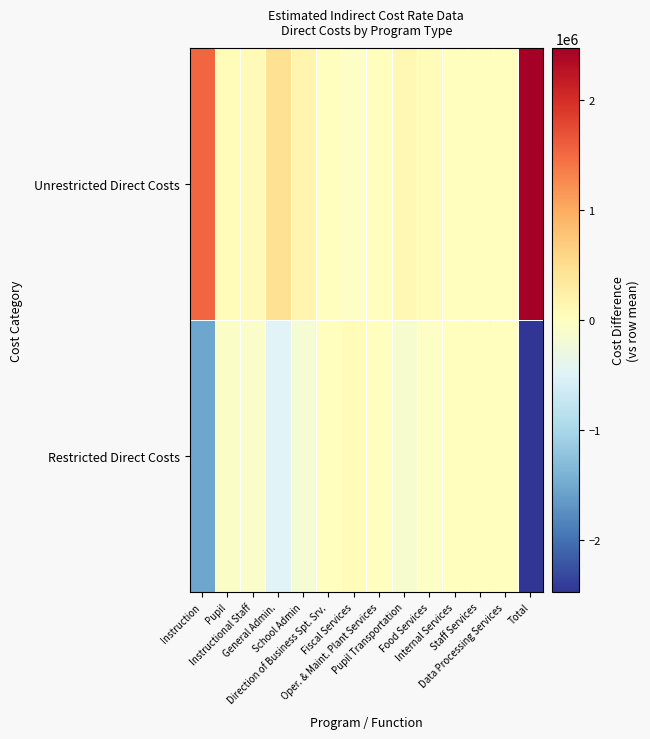

Reading right to left, extract all data points from this chart.

Restricted Direct Costs: Total=-2471268.5	Data Processing Services=0.0	Staff Services=0.0	Internal Services=0.0	Food Services=-53545.0	Pupil Transportation=-129890.0	Oper. & Maint. Plant Services=0.0	Fiscal Services=45335.5	Direction of Business Spt. Srv.=0.0	School Admin=-158230.5	General Admin.=-480649.0	Instructional Staff=-88581.5	Pupil=-76866.0	Instruction=-1528842.0
Unrestricted Direct Costs: Total=2471268.5	Data Processing Services=0.0	Staff Services=0.0	Internal Services=0.0	Food Services=53545.0	Pupil Transportation=129890.0	Oper. & Maint. Plant Services=0.0	Fiscal Services=-45335.5	Direction of Business Spt. Srv.=0.0	School Admin=158230.5	General Admin.=480649.0	Instructional Staff=88581.5	Pupil=76866.0	Instruction=1528842.0